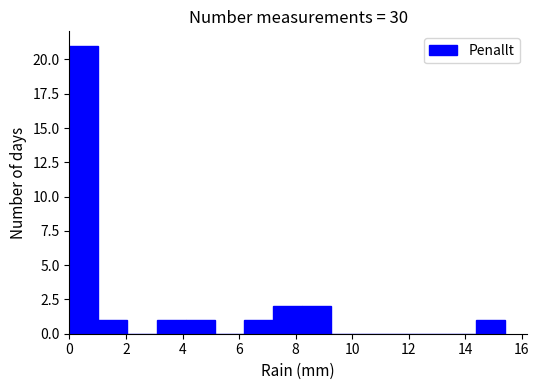

Which range on the x-axis has the tallest bar?

0.0 to 1.0